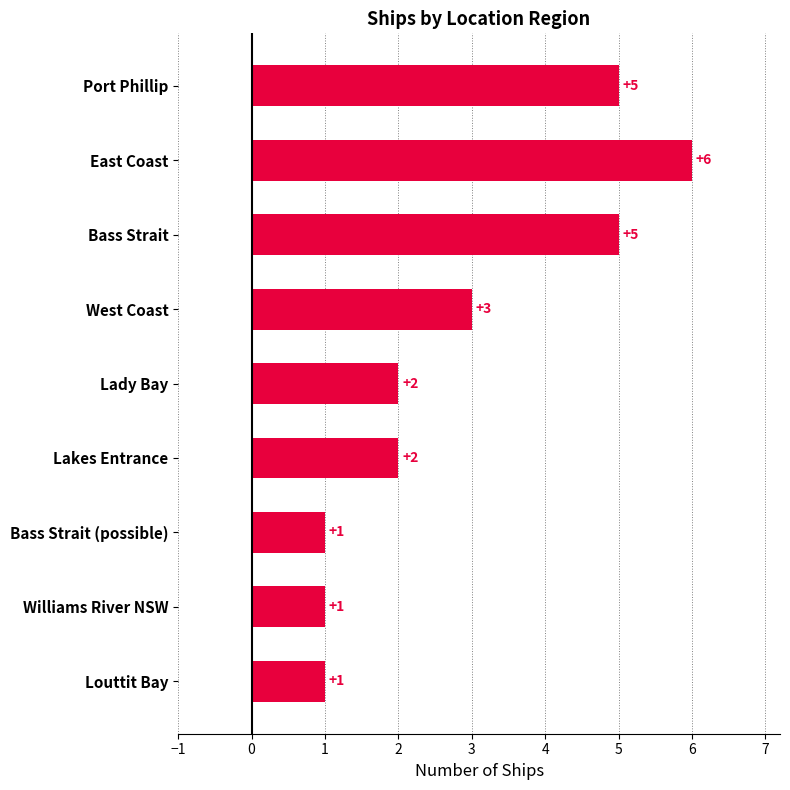

What is the average value?

3